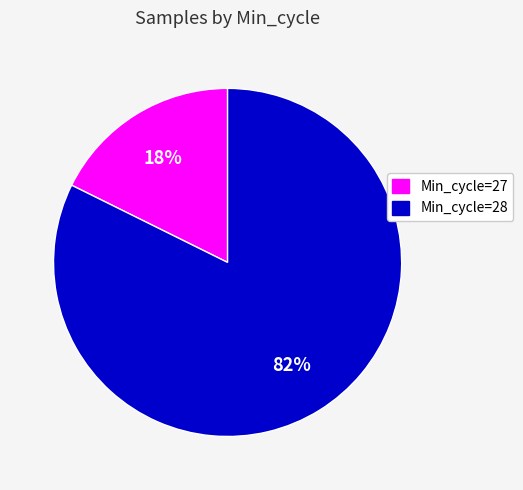

Rank the categories by value from lowest to highest.

Min_cycle=27, Min_cycle=28